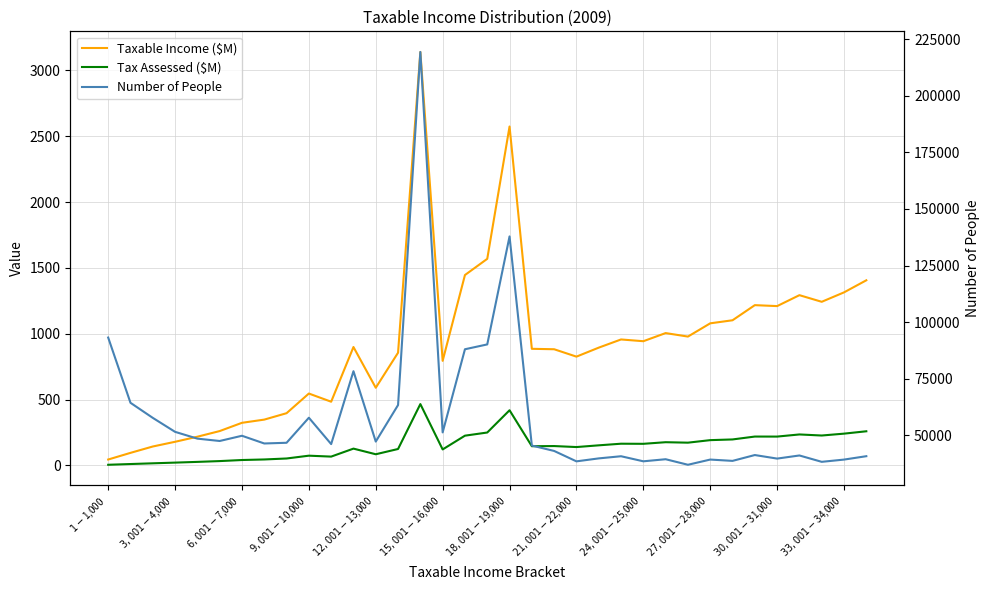

How many data points in Number of People are less than 46350?

17